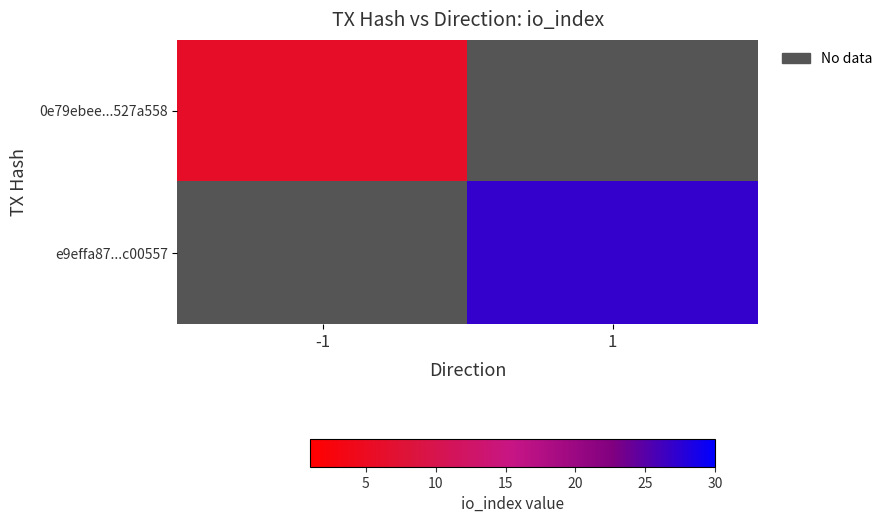

Is the value of e9effa87...c00557 at -1 greater than the value of 0e79ebee...527a558 at 1?

No